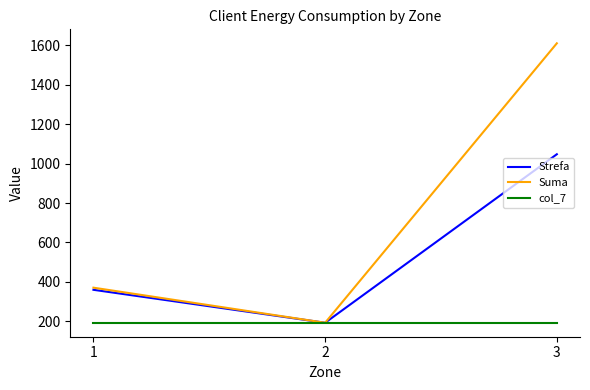

What is the difference between the highest and lowest values at 1?

178.0